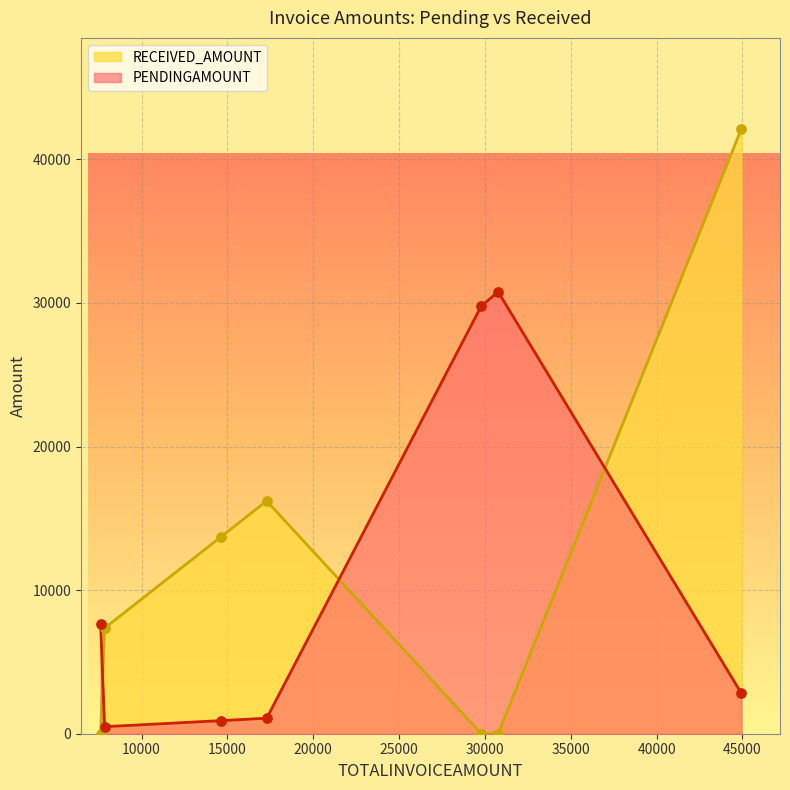

Which series contains the lowest Y value?

RECEIVED_AMOUNT